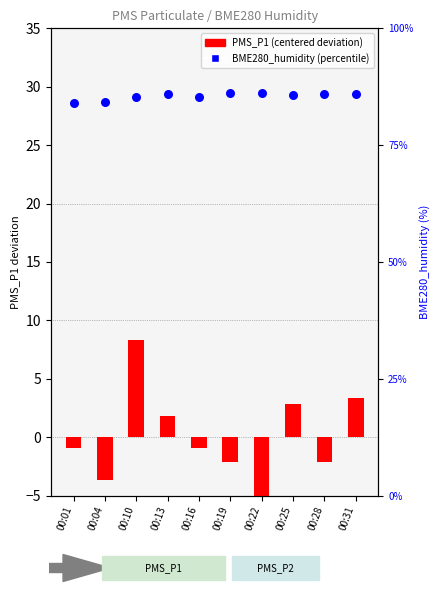

Is the value of PMS_P1 (centered) at 00:01 greater than the value of BME280_humidity (percentile) at 00:04?

No